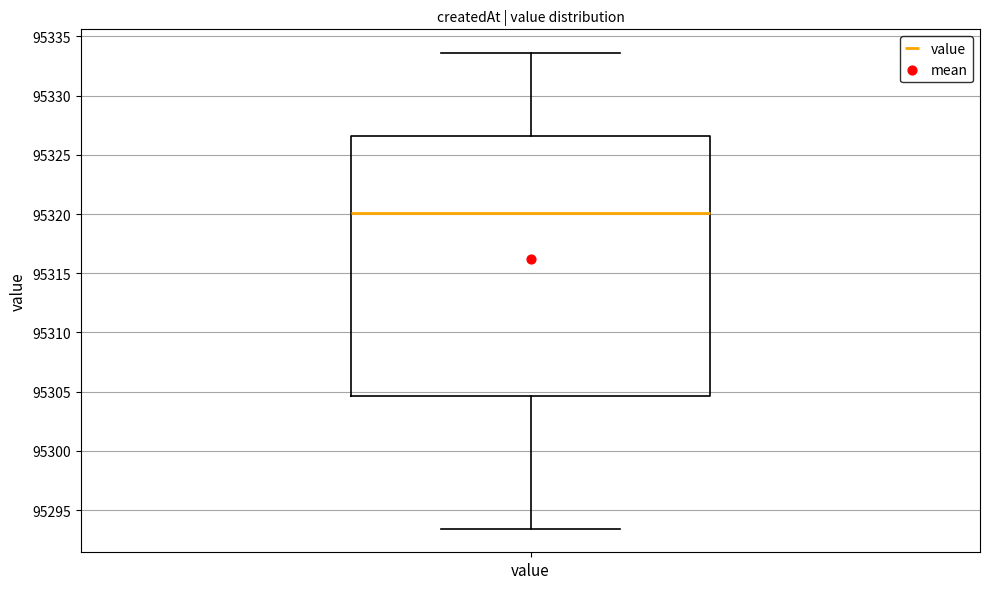

Read this box plot against the y-axis: the position of the median line, the range covered by the box, and the ends of both whiskers. The values are not printed on the chart, so give them approximately, as read against the axis.

median 95320.0, box 95304.5 to 95326.5, whiskers 95293.5 to 95333.5